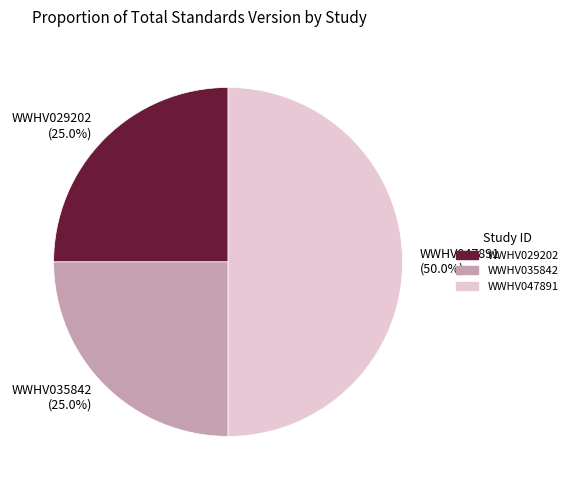

To the nearest percent, what is the combined percentage of WWHV035842 and WWHV029202?

50%